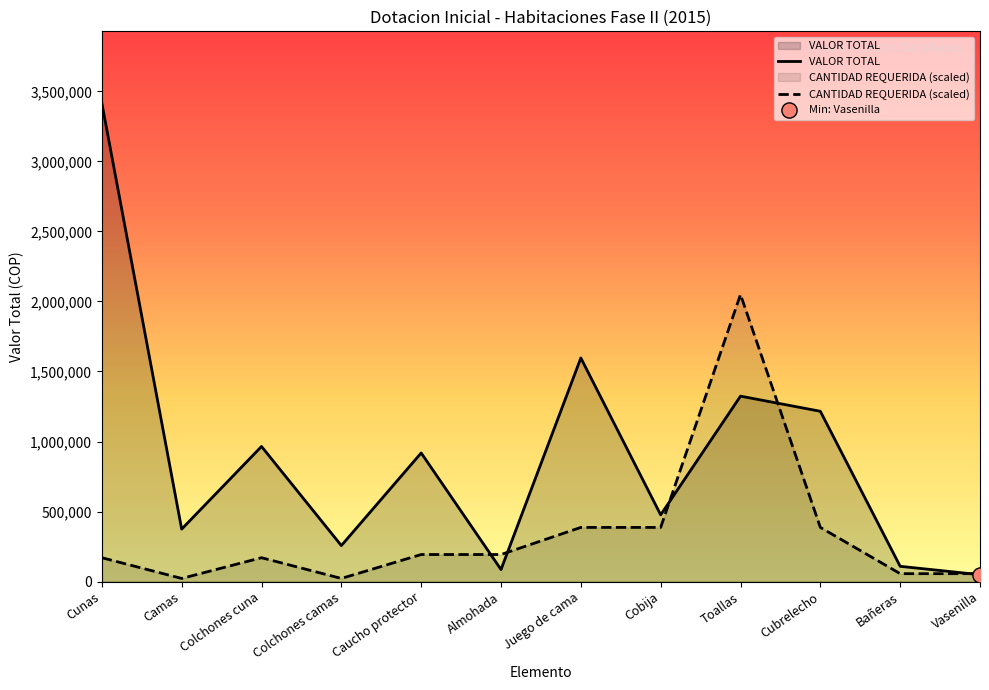

Is the value of VALOR TOTAL at Colchones cuna greater than the value of CANTIDAD REQUERIDA at Cobija?

Yes